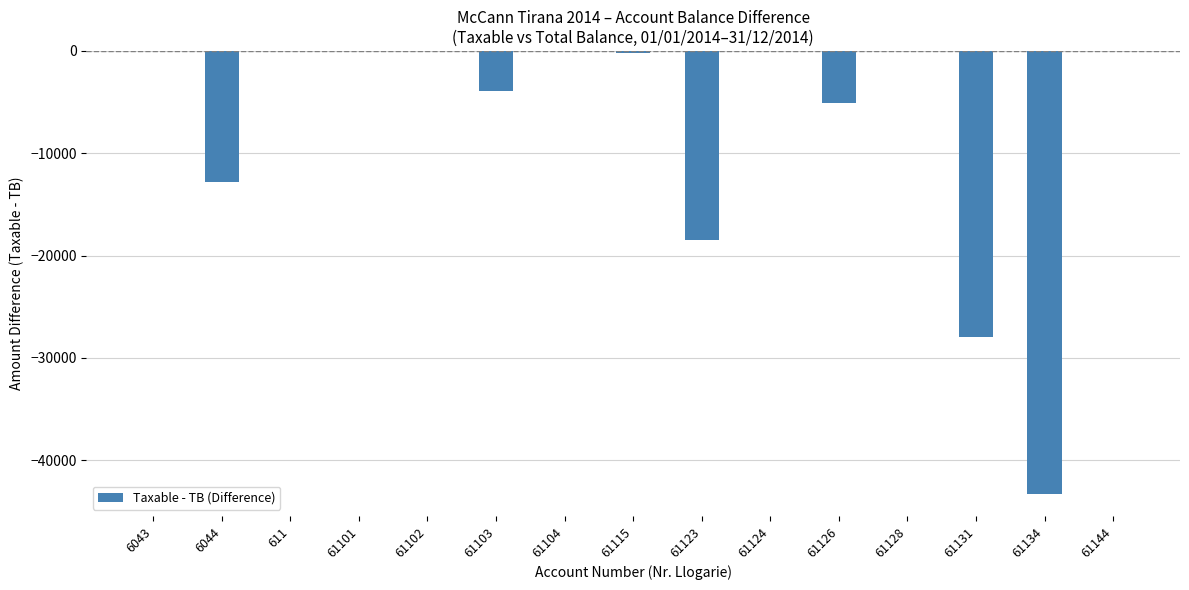

Between 61144 and 6044, which is larger?

61144